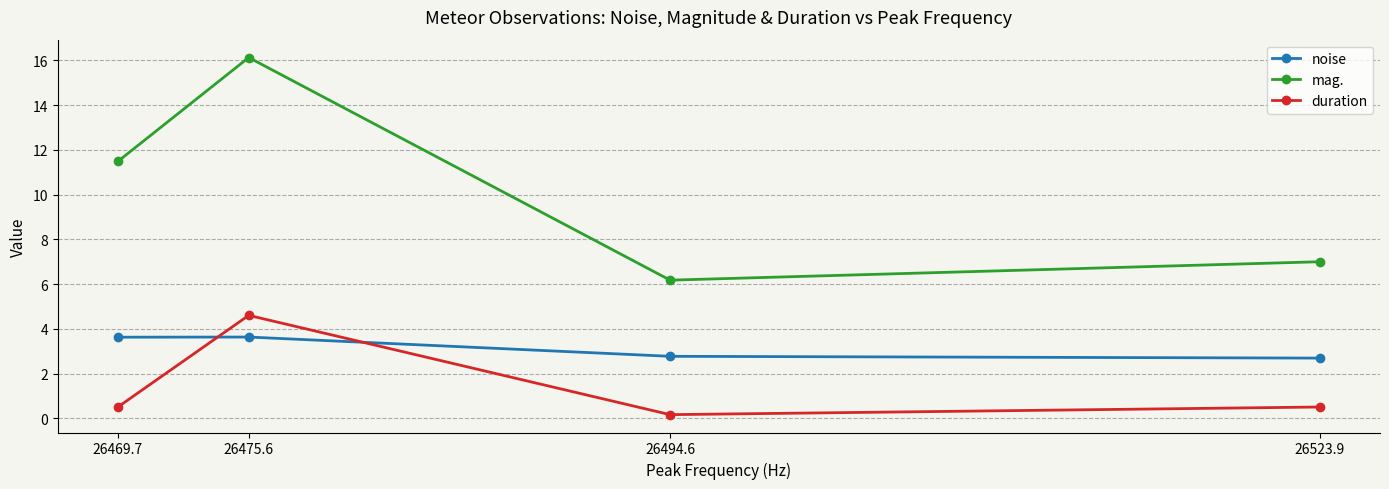

Where do noise and duration first cross each other?

26469.7 and 26475.6